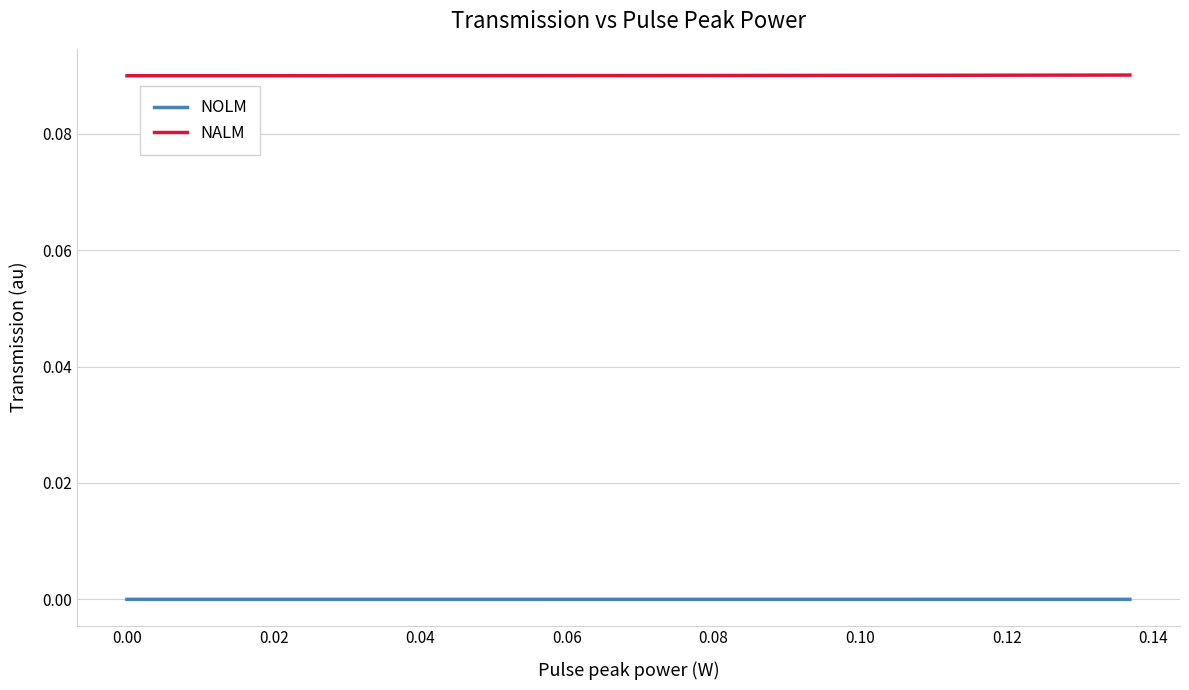

Rank the series by their maximum value, from highest to lowest.

NALM, NOLM